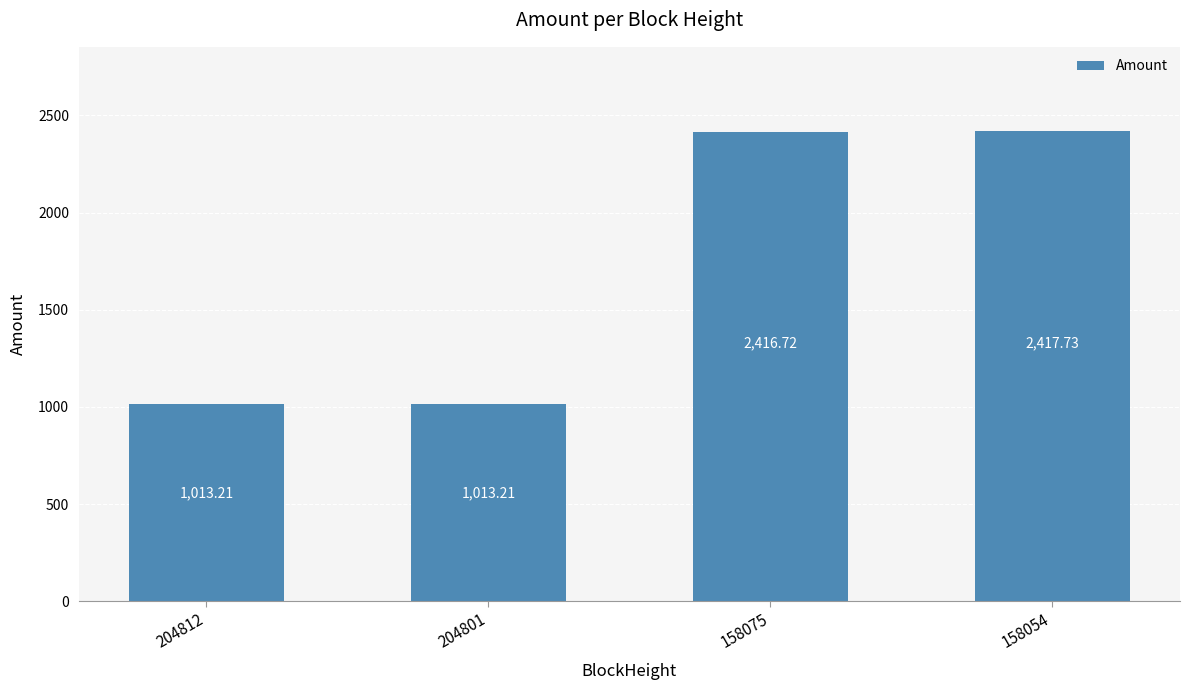

What is the difference between the maximum and minimum values?

1404.5